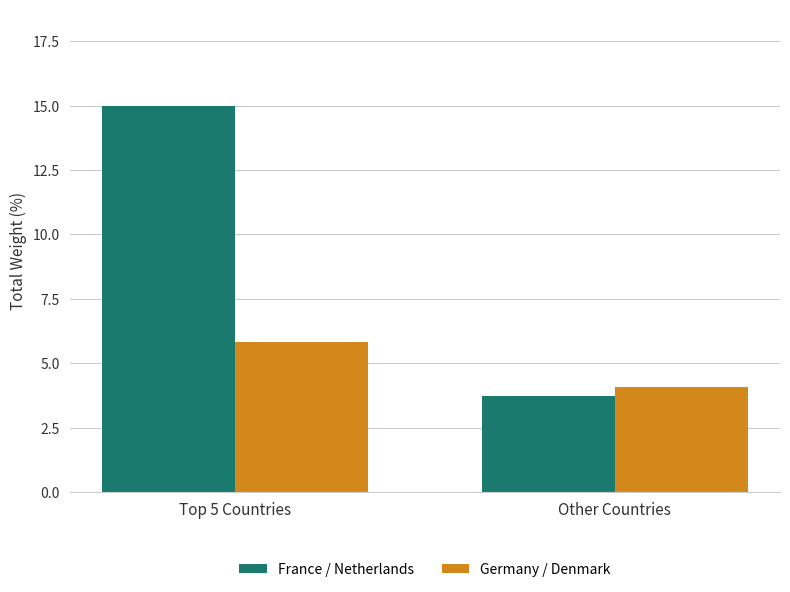

Which category has the lowest value in the France / Netherlands series?

Other Countries